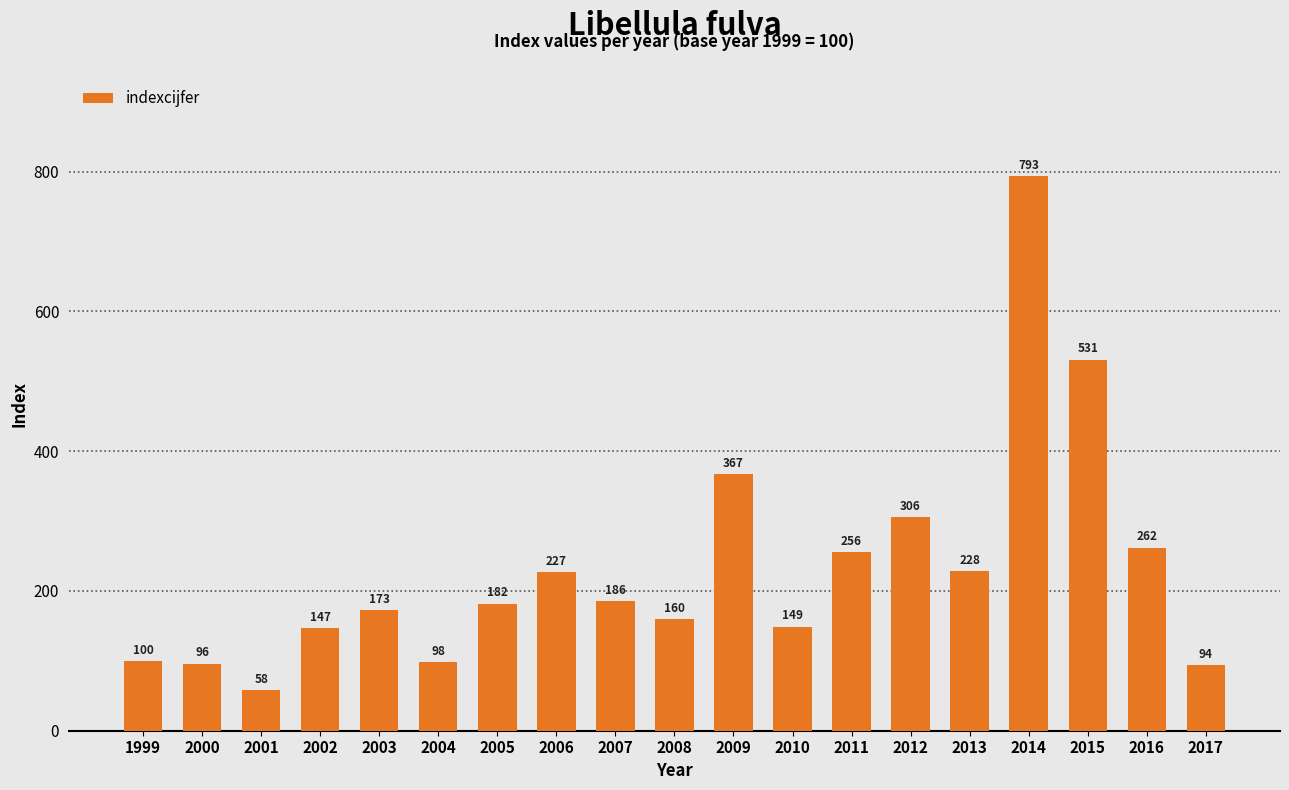

What is the maximum value shown in the chart?

793